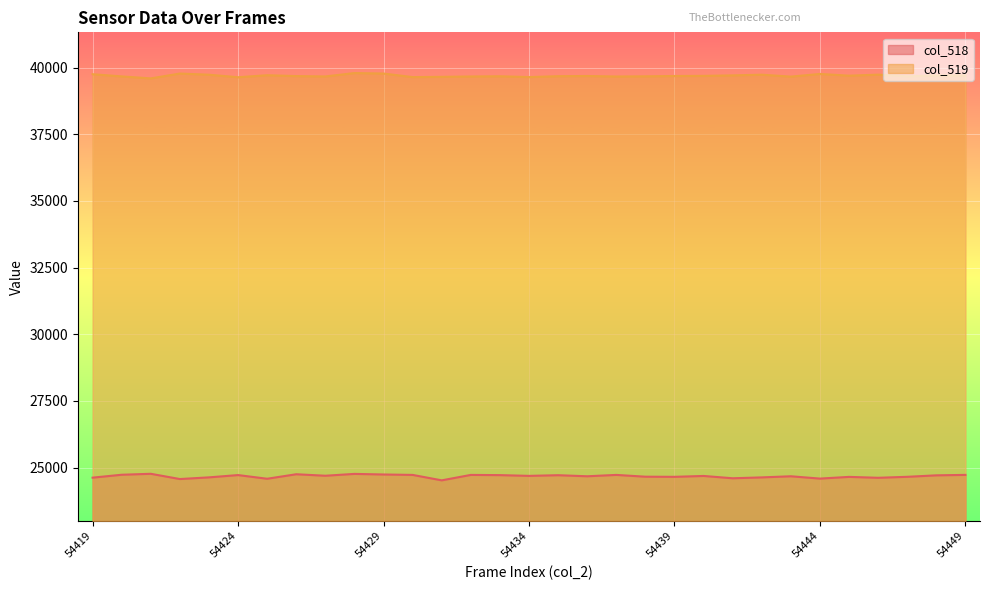

What are all the series names shown in the legend?

col_518, col_519